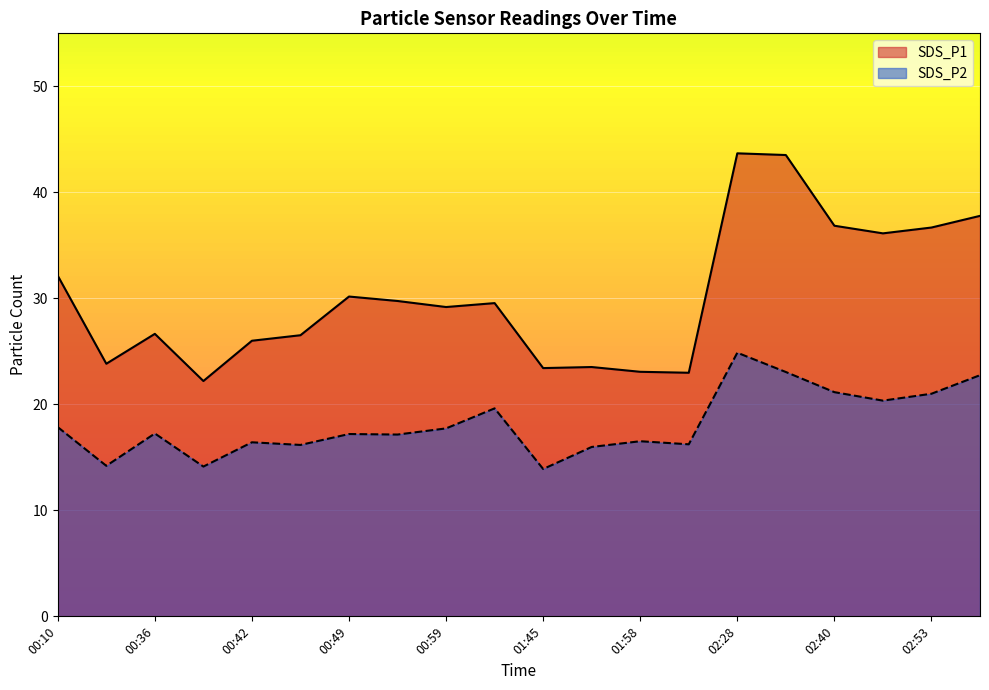

What is the average value of the SDS_P2 series?

18.2